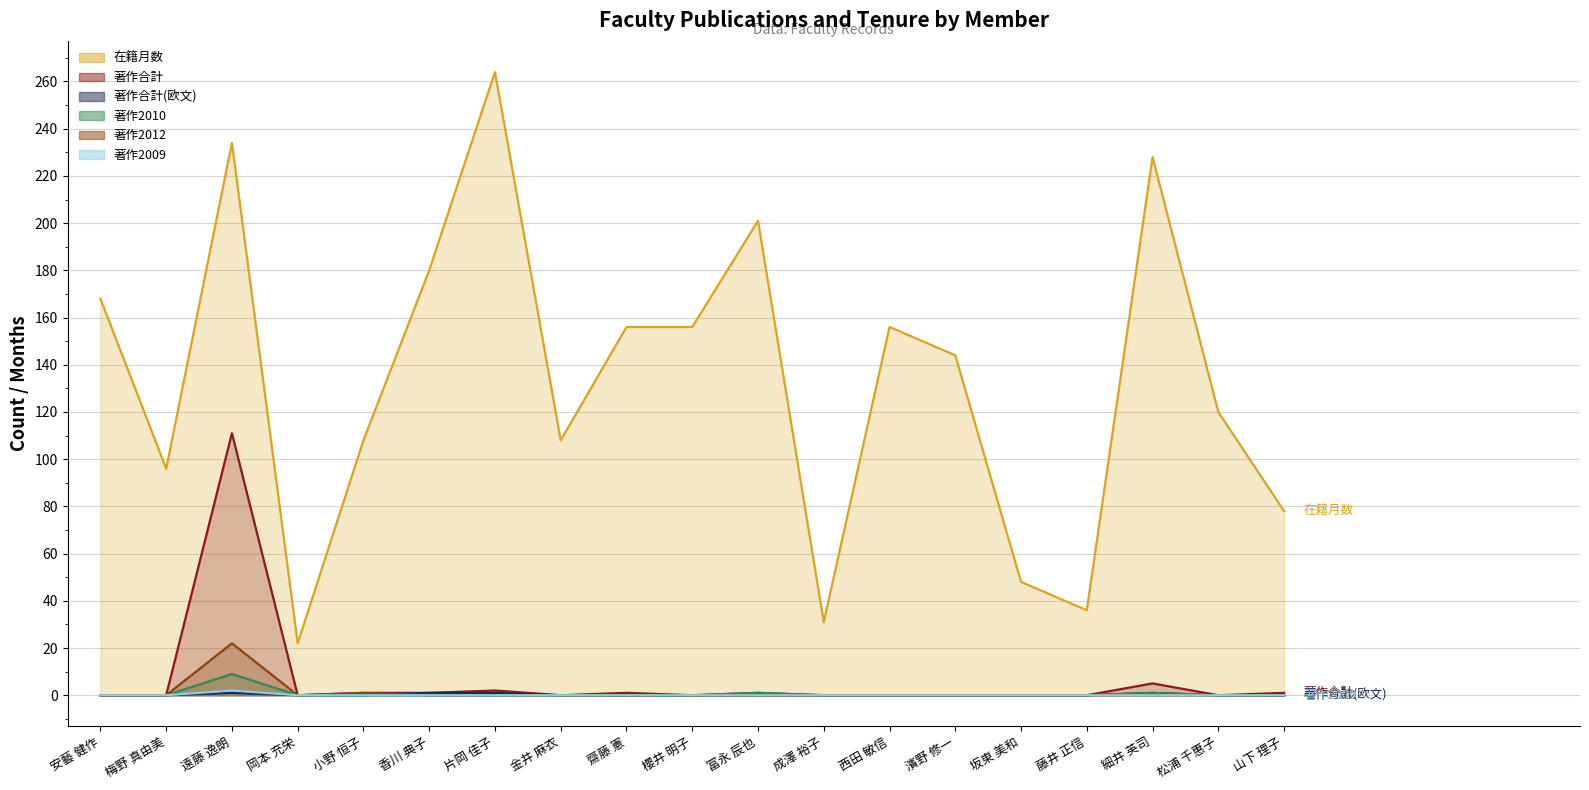

What are all the series names shown in the legend?

在籍月数, 著作合計, 著作合計(欧文), 著作2010, 著作2012, 著作2009